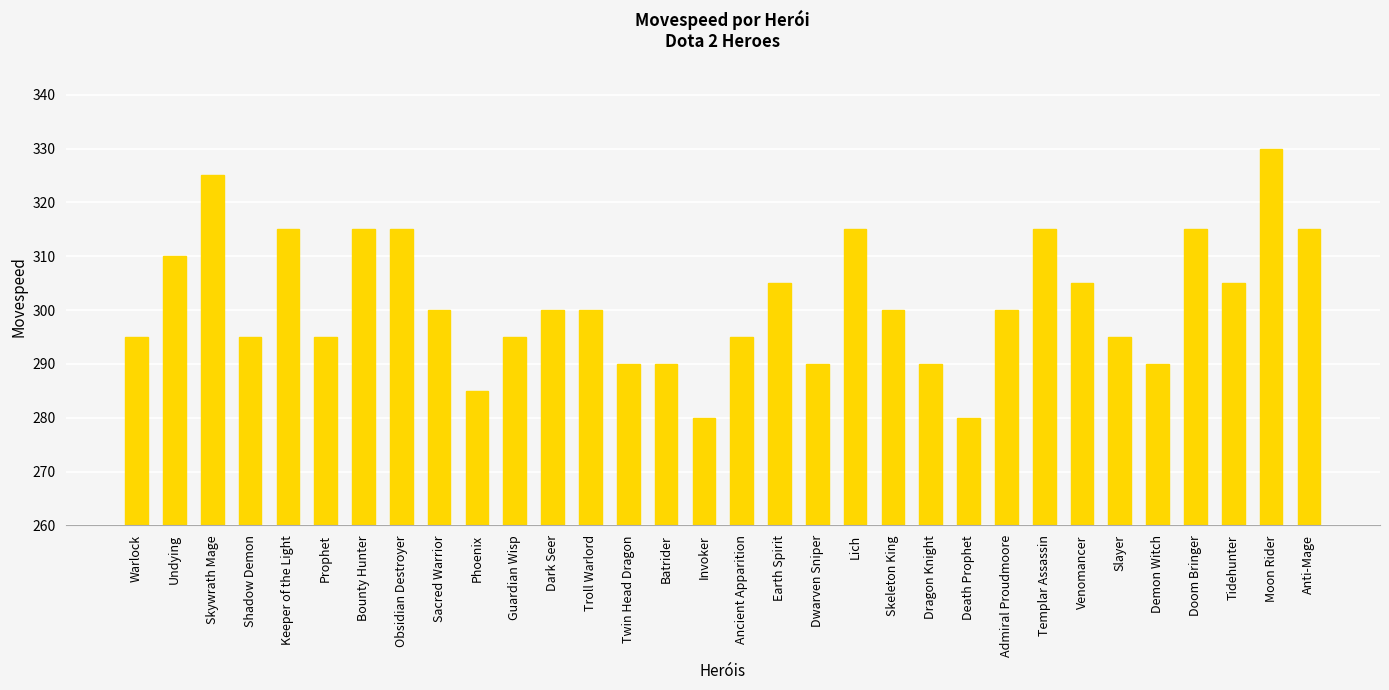

Between Undying and Venomancer, which is larger?

Undying